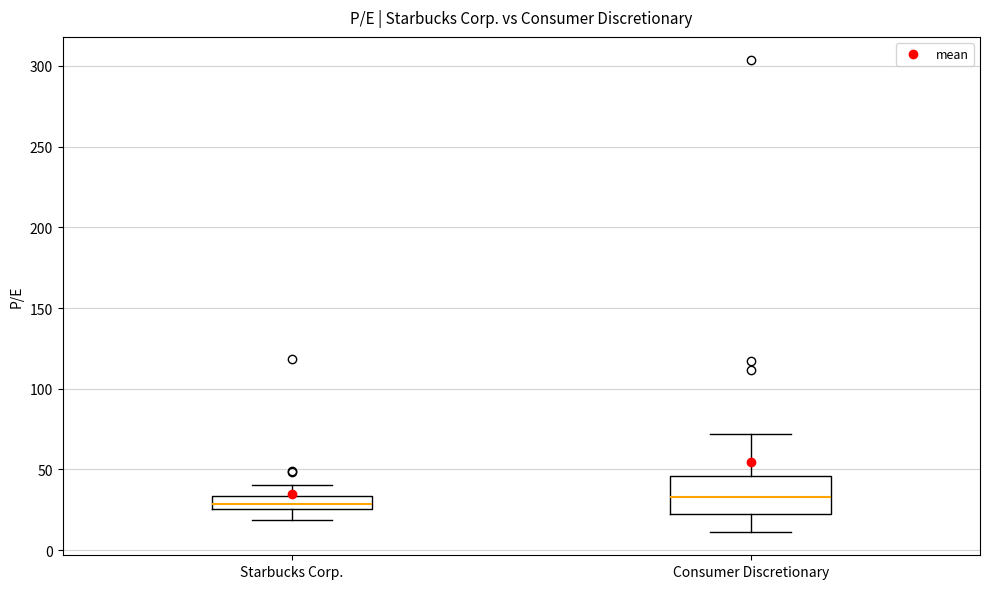

Reading left to right, transcribe this box plot: for each box, give where its median line is, the range the box spans, and where its two whiskers end, as read against the y-axis. The values are not printed on the chart, so give them approximately, as read against the axis.

Starbucks Corp.: median 30, box 25 to 35, whiskers 20 to 40
Consumer Discretionary: median 35, box 25 to 45, whiskers 10 to 70